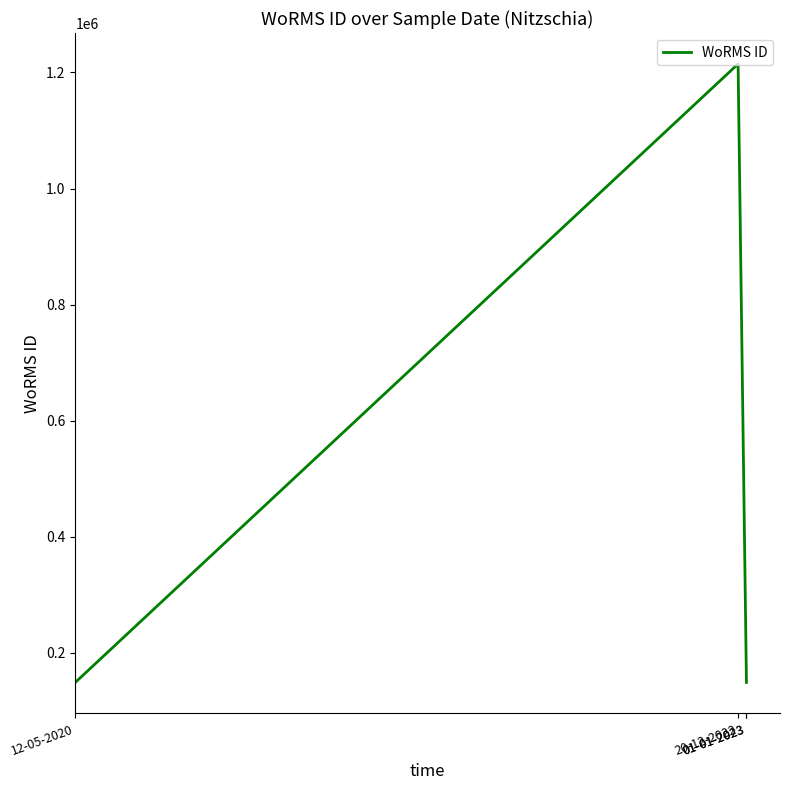

Is it true that the value at 01-01-2023 is 198963?

False